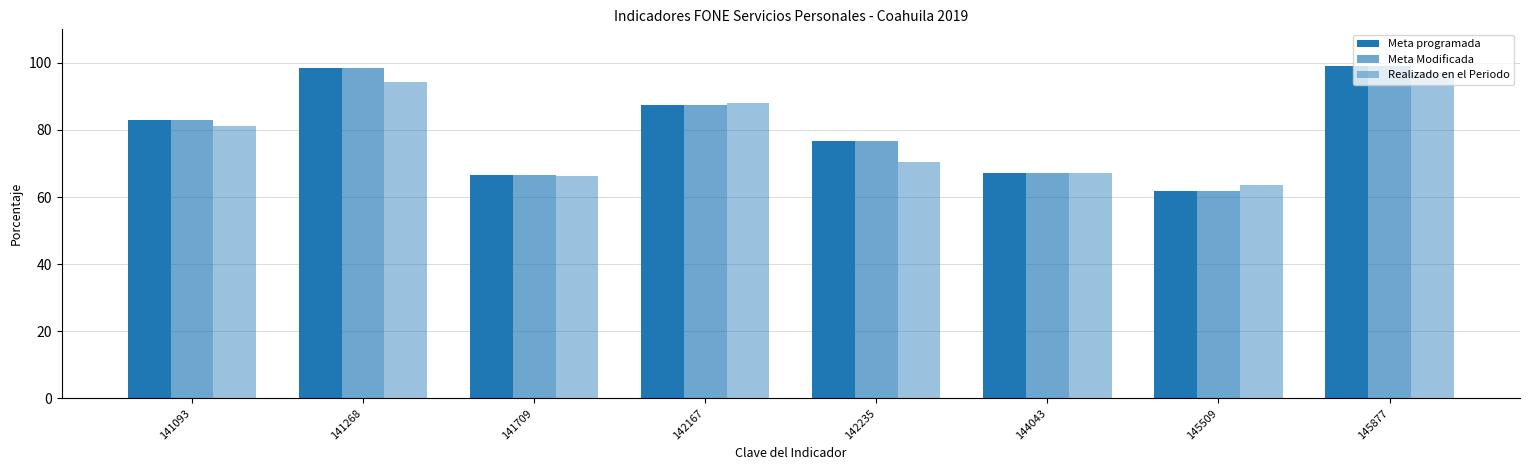

How many groups of bars are there?

8